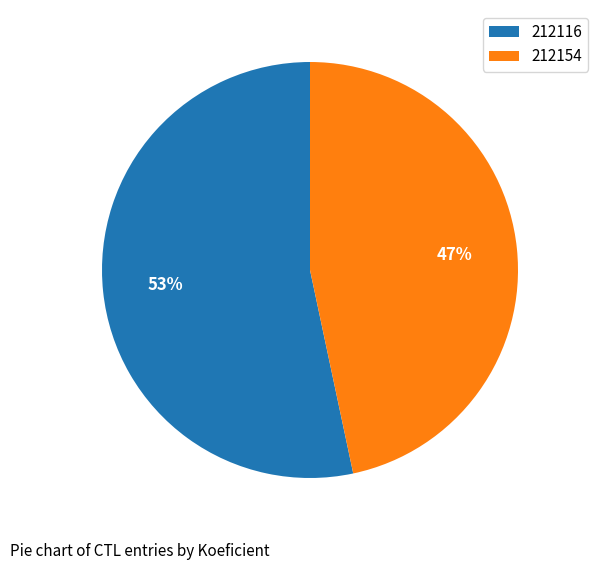

To the nearest percent, what portion does 212154 represent?

47%